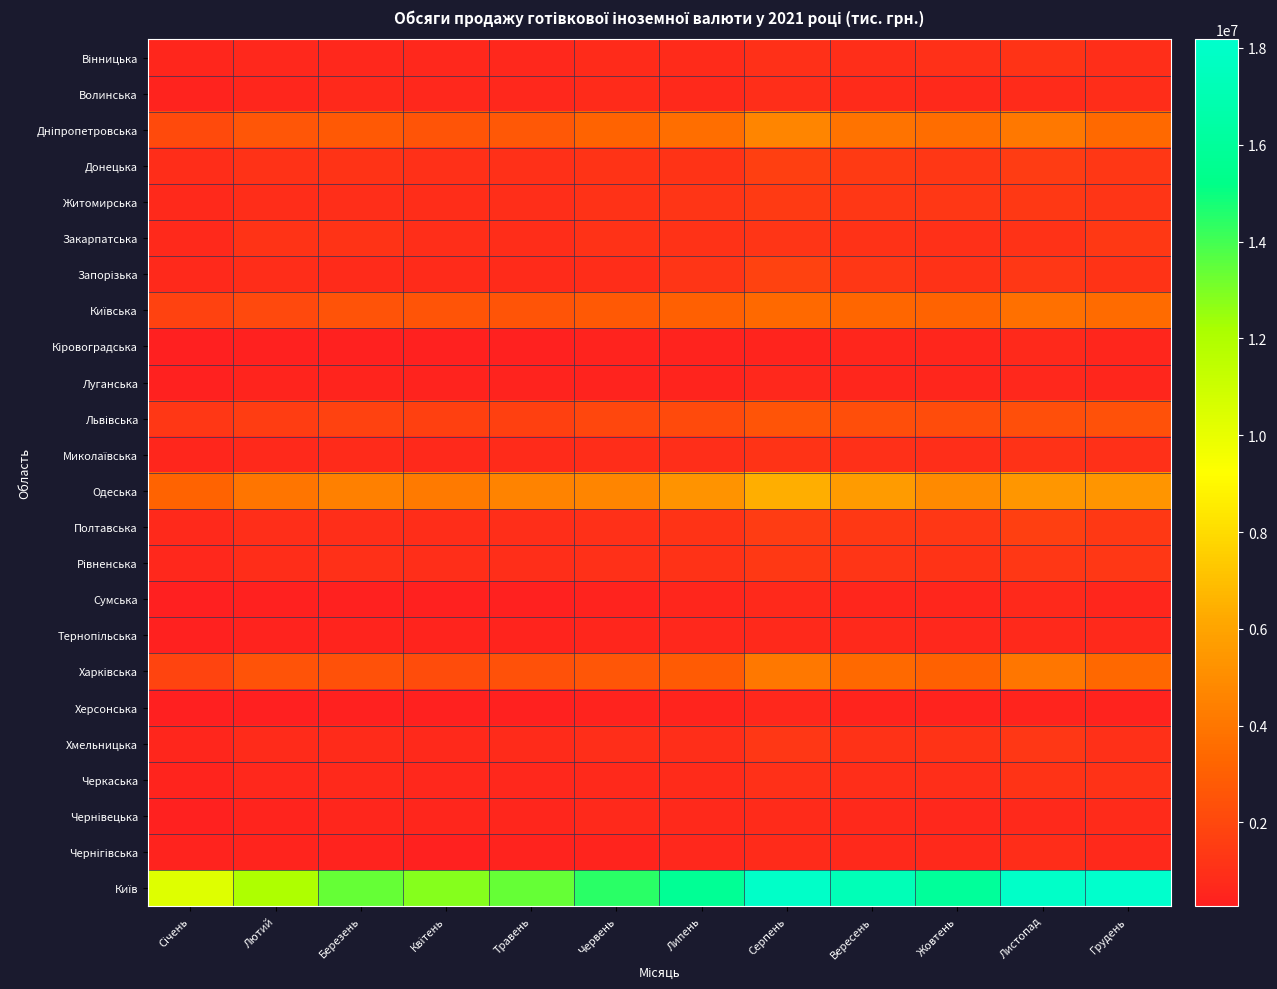

What is the difference between the highest and lowest values at Жовтень?

15530004.8